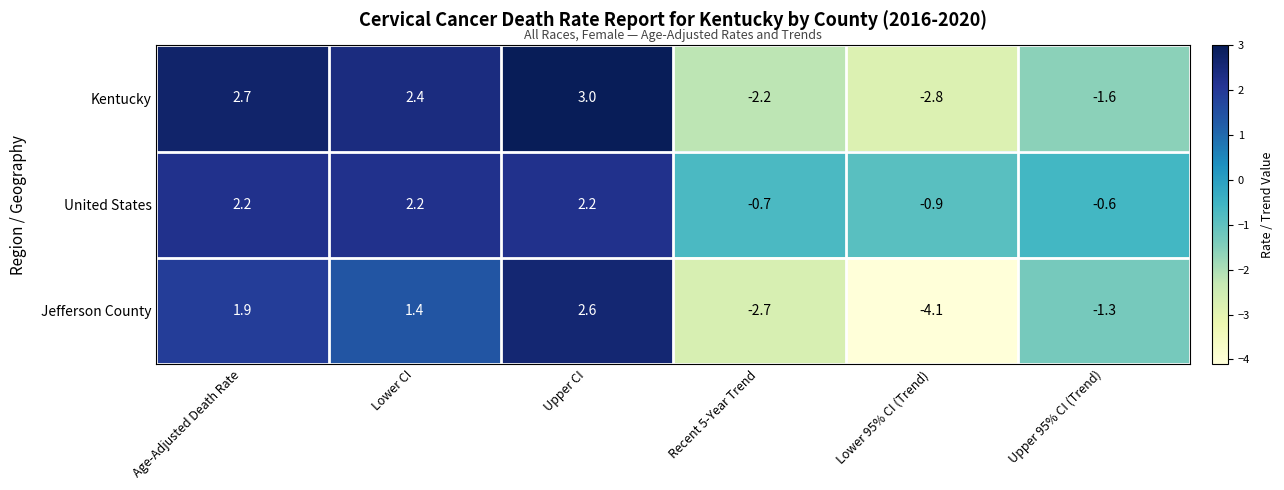

How many categories are shown in the chart?

6